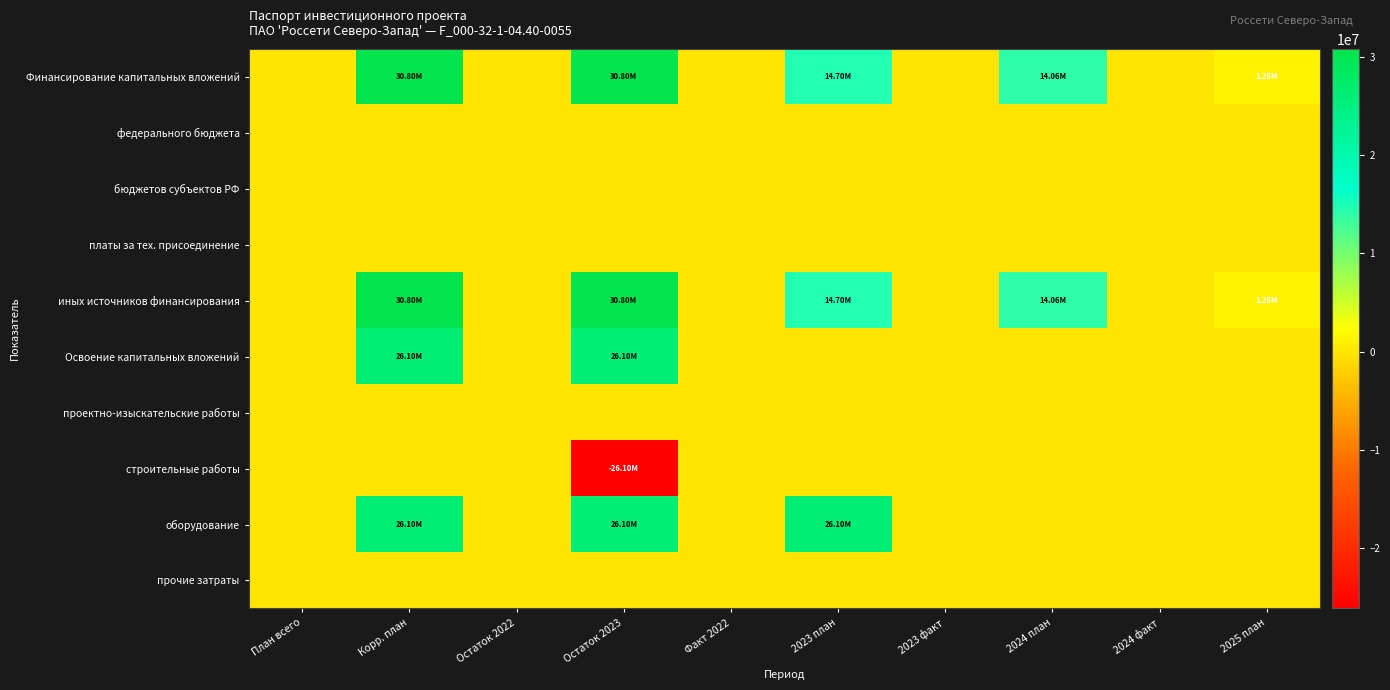

Which series has the largest total across all categories?

Финансирование капитальных вложений